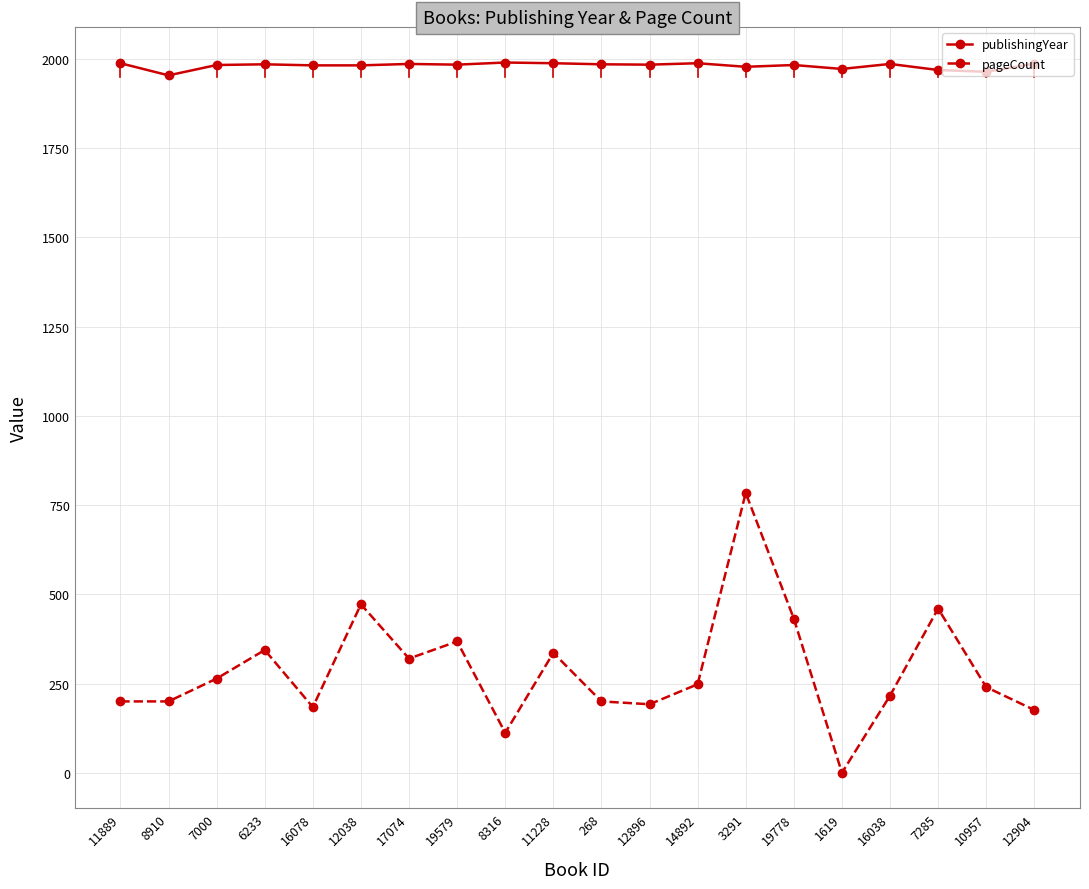

Is this an area chart (filled region under the line)?

No